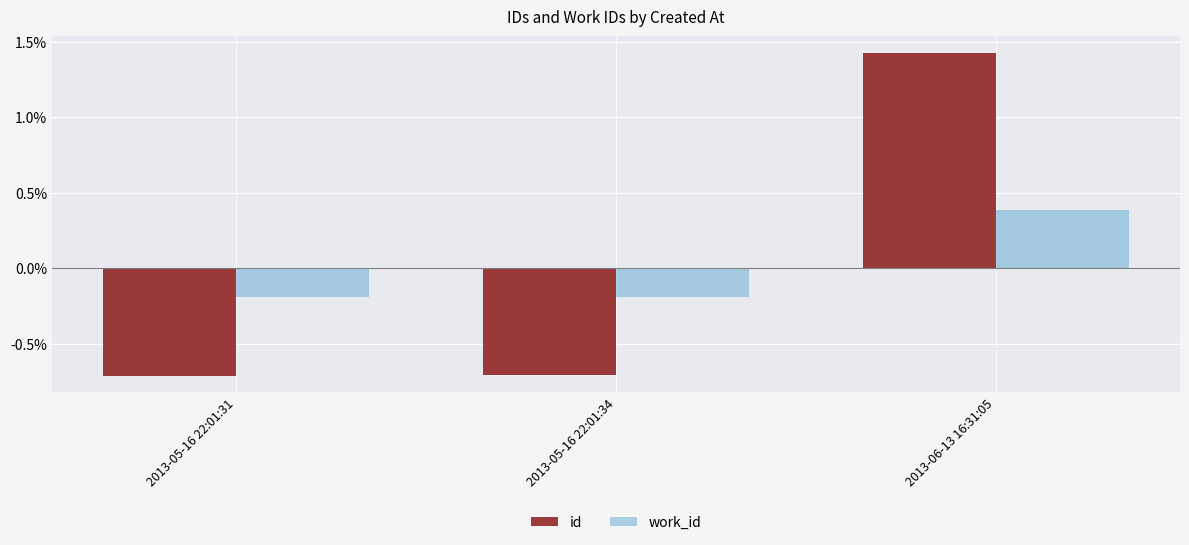

What is the spread (max minus min) of values at 2013-06-13 16:31:05?

1.0